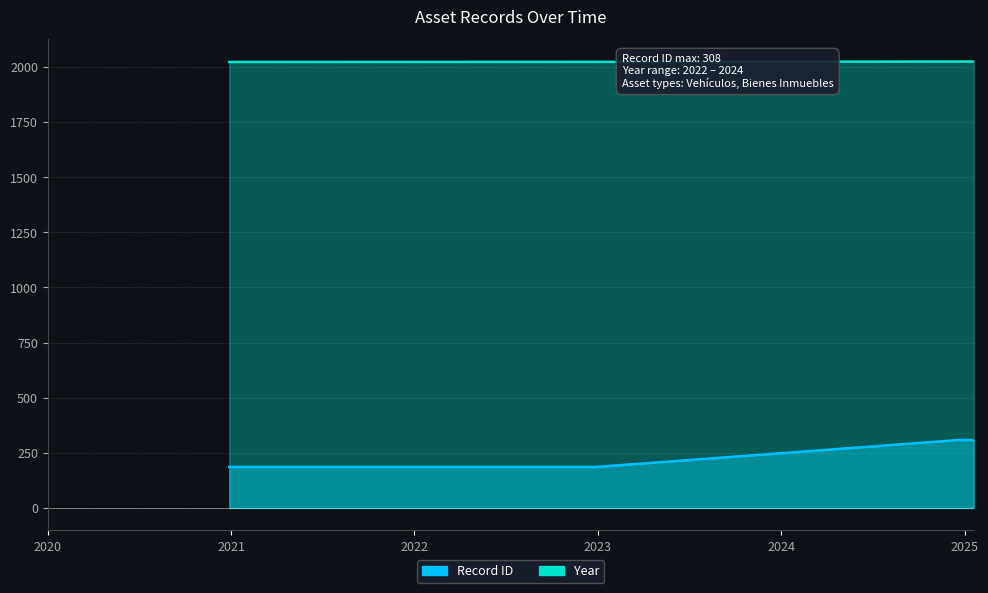

Which has a higher value, 31-12-2022 or 11-12-2024?

11-12-2024